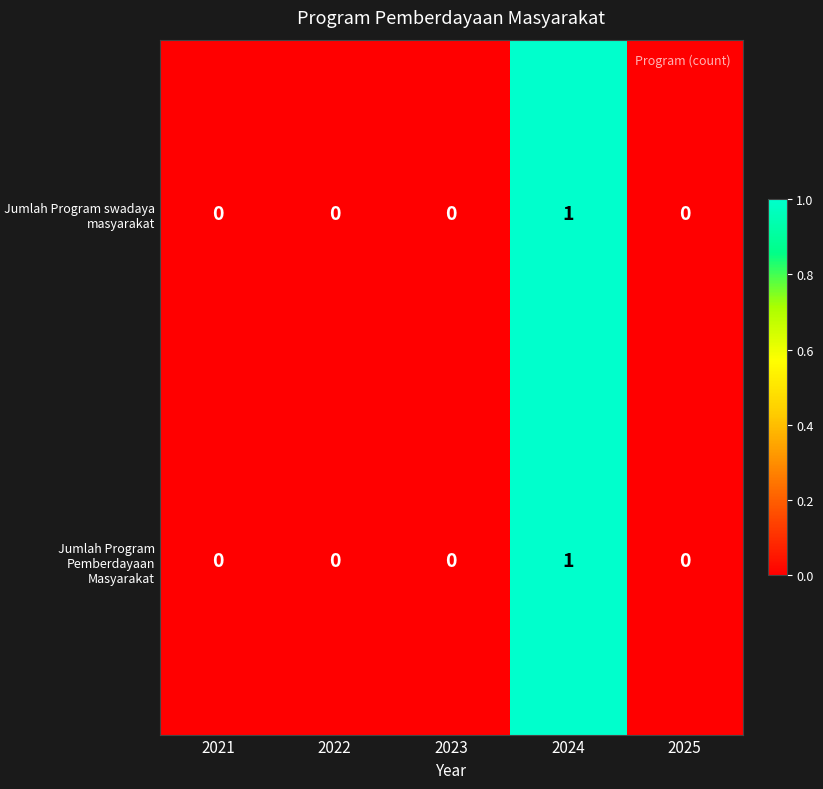

Reading left to right, what are all the values shown in this chart?

Jumlah Program swadaya masyarakat: 2021=0	2022=0	2023=0	2024=1	2025=0
Jumlah Program Pemberdayaan Masyarakat: 2021=0	2022=0	2023=0	2024=1	2025=0